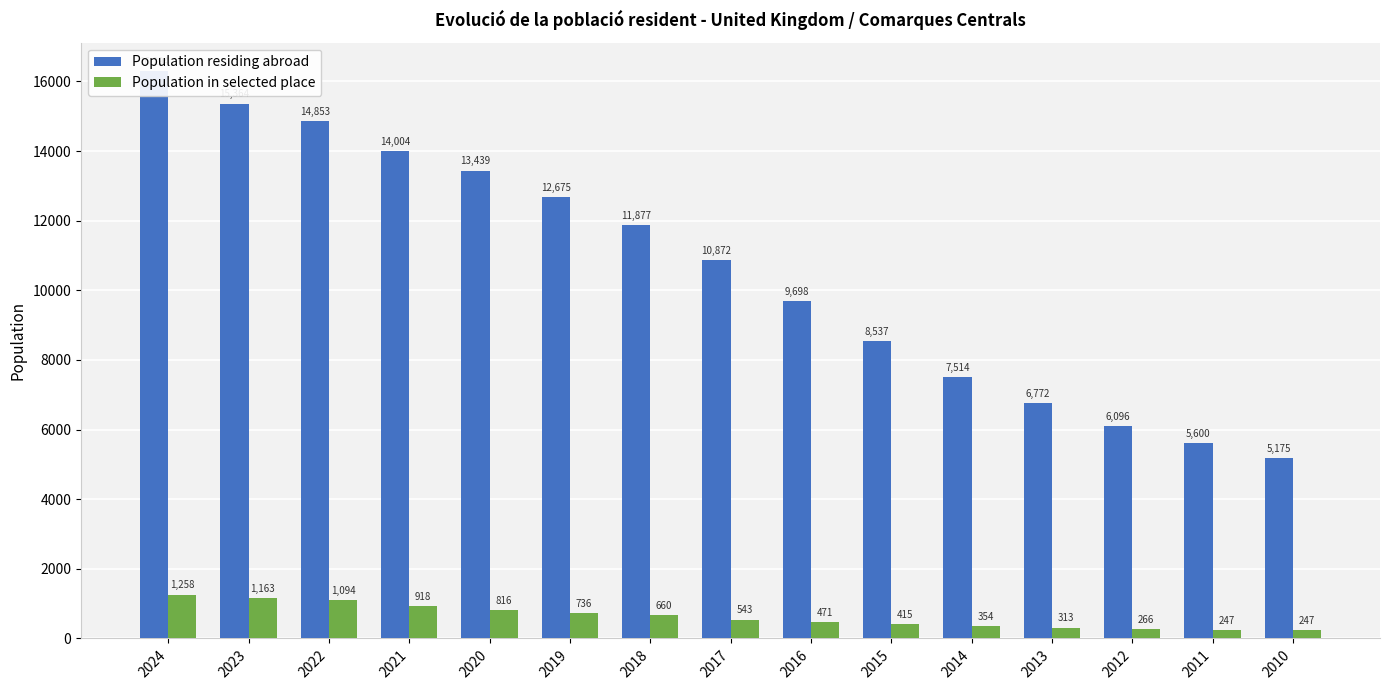

What is the highest value of the Population residing abroad series?

16294